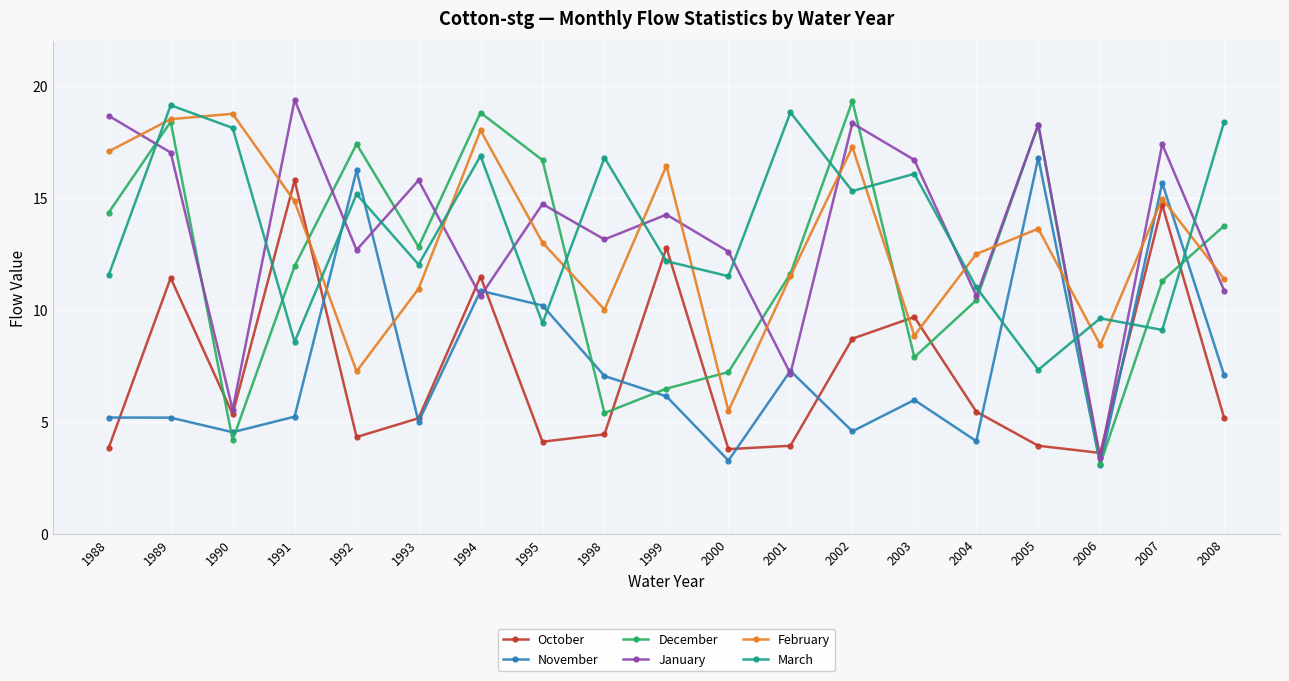

Is this an area chart (filled region under the line)?

No